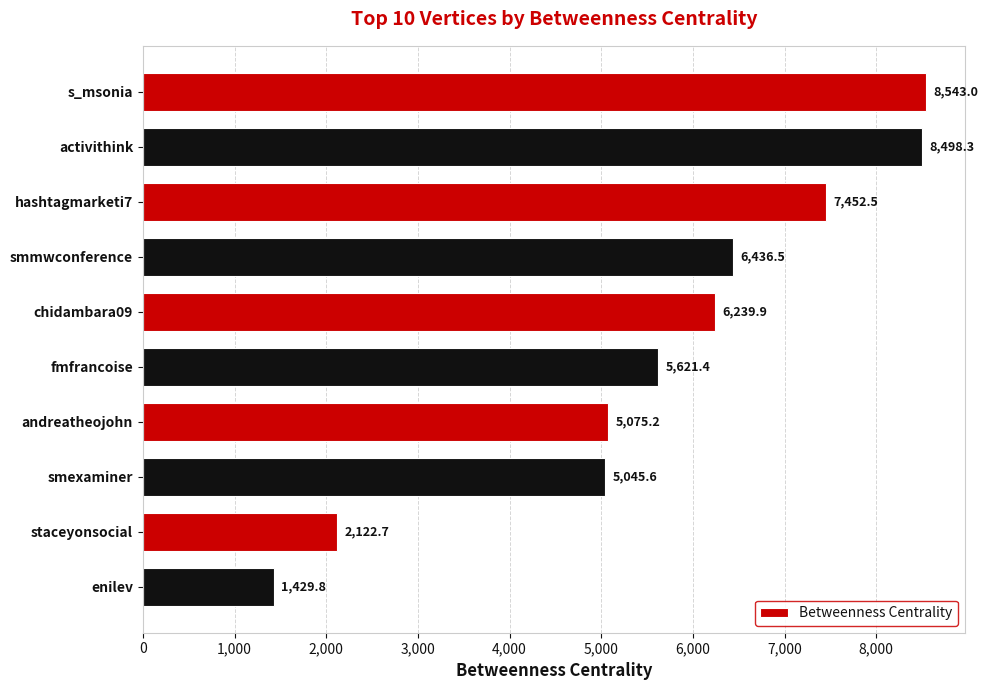

What is the label of the 5th bar from the top?

chidambara09